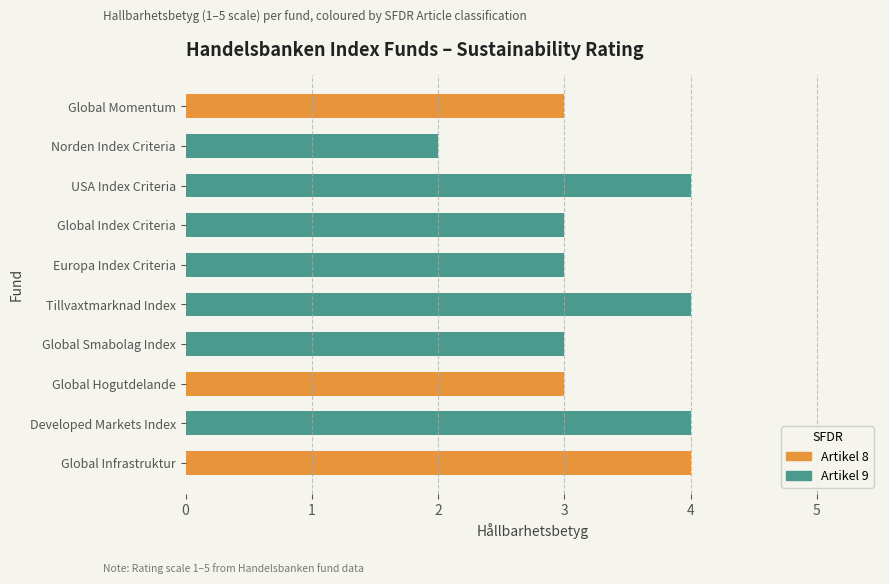

What is the label of the 1st bar from the left?

Global Momentum